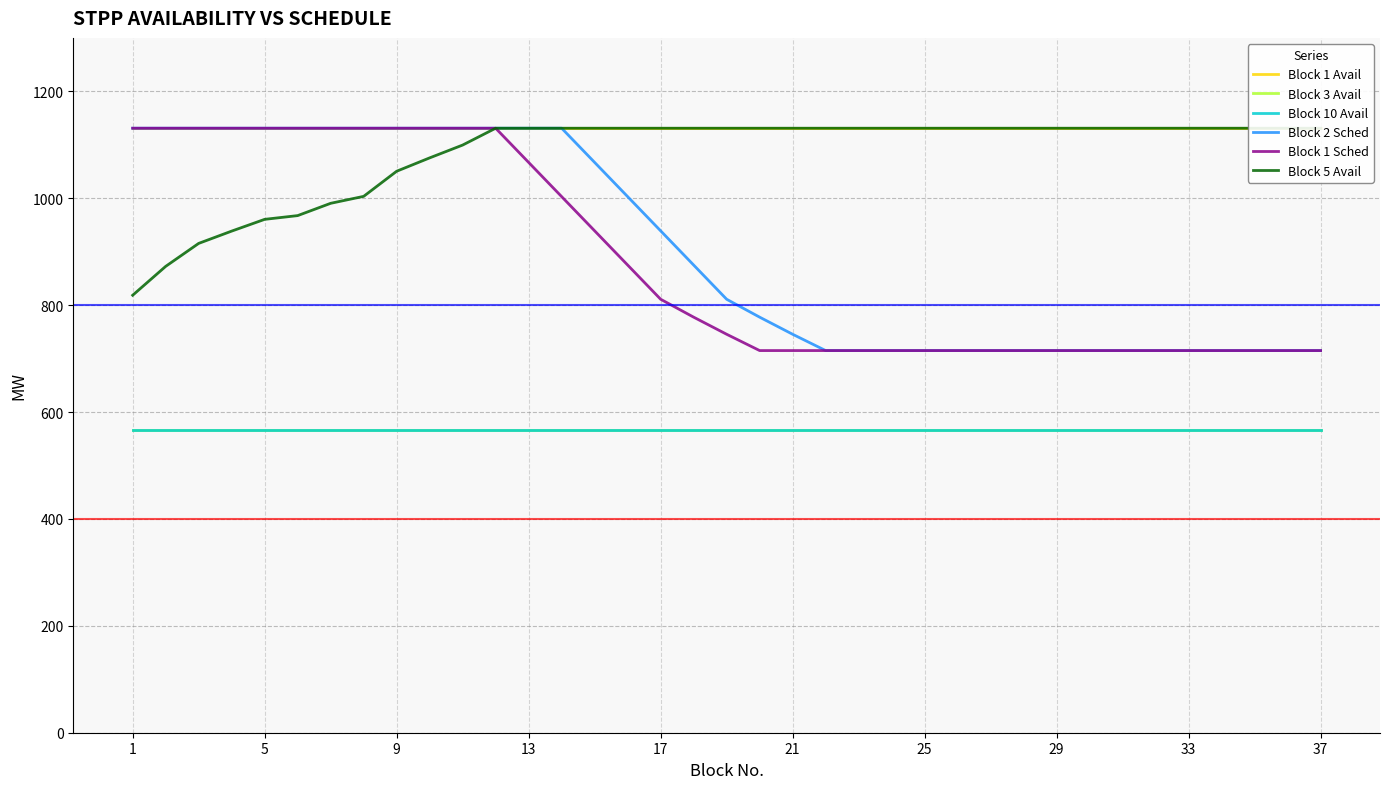

True or false: Block 1 Sched and Block 1 Avail intersect in this chart.

False